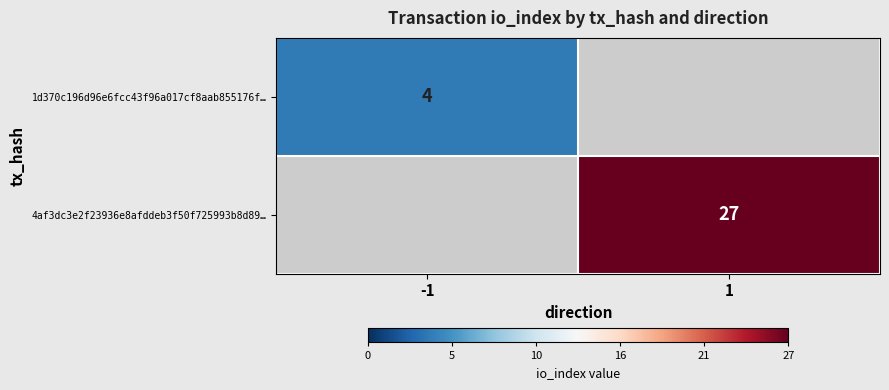

True or false: 1d370c196d96e6fcc43f96a017cf8aab855176f… has a value of 3 at -1.

False